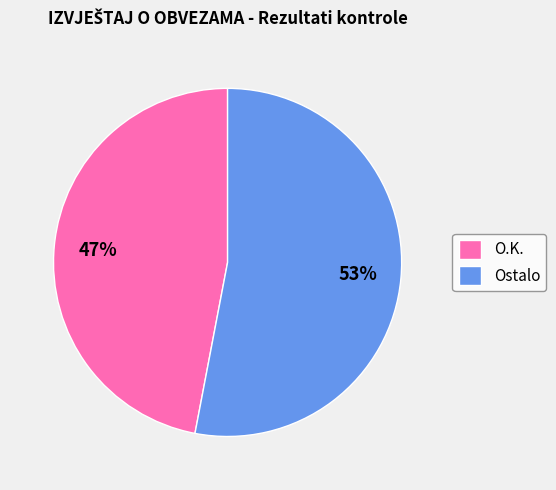

To the nearest percent, what portion does Ostalo represent?

53%